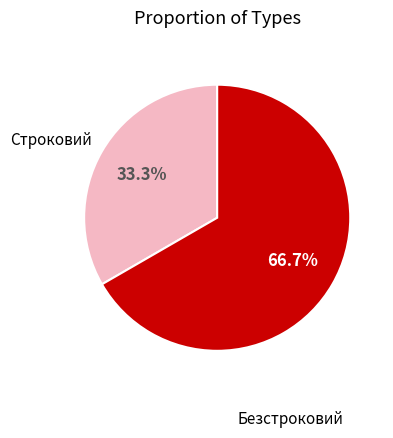

To the nearest percent, what is the average slice percentage?

50%